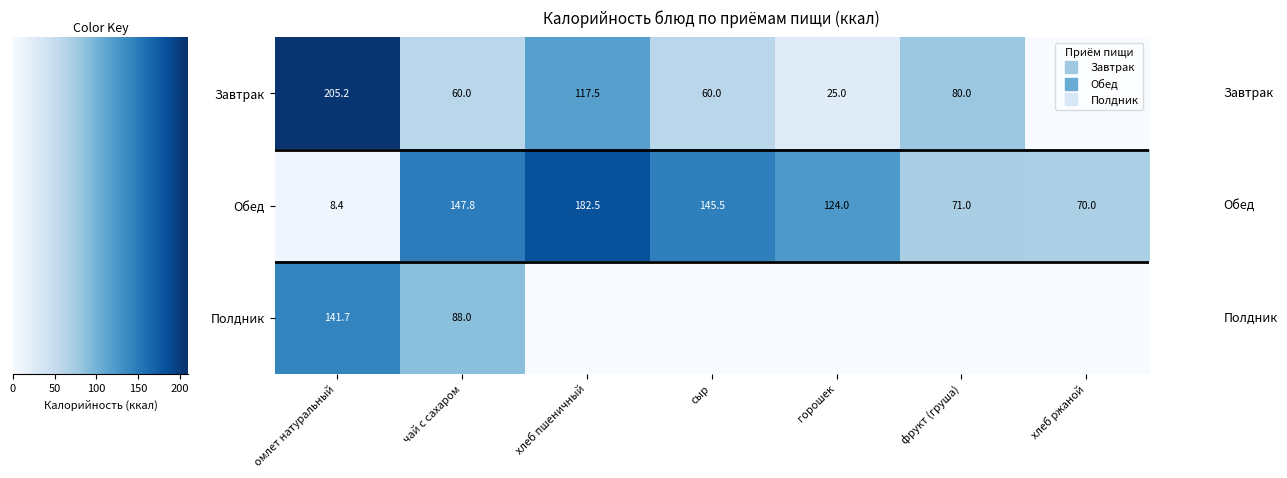

What is the average value of the Полдник series?

32.8